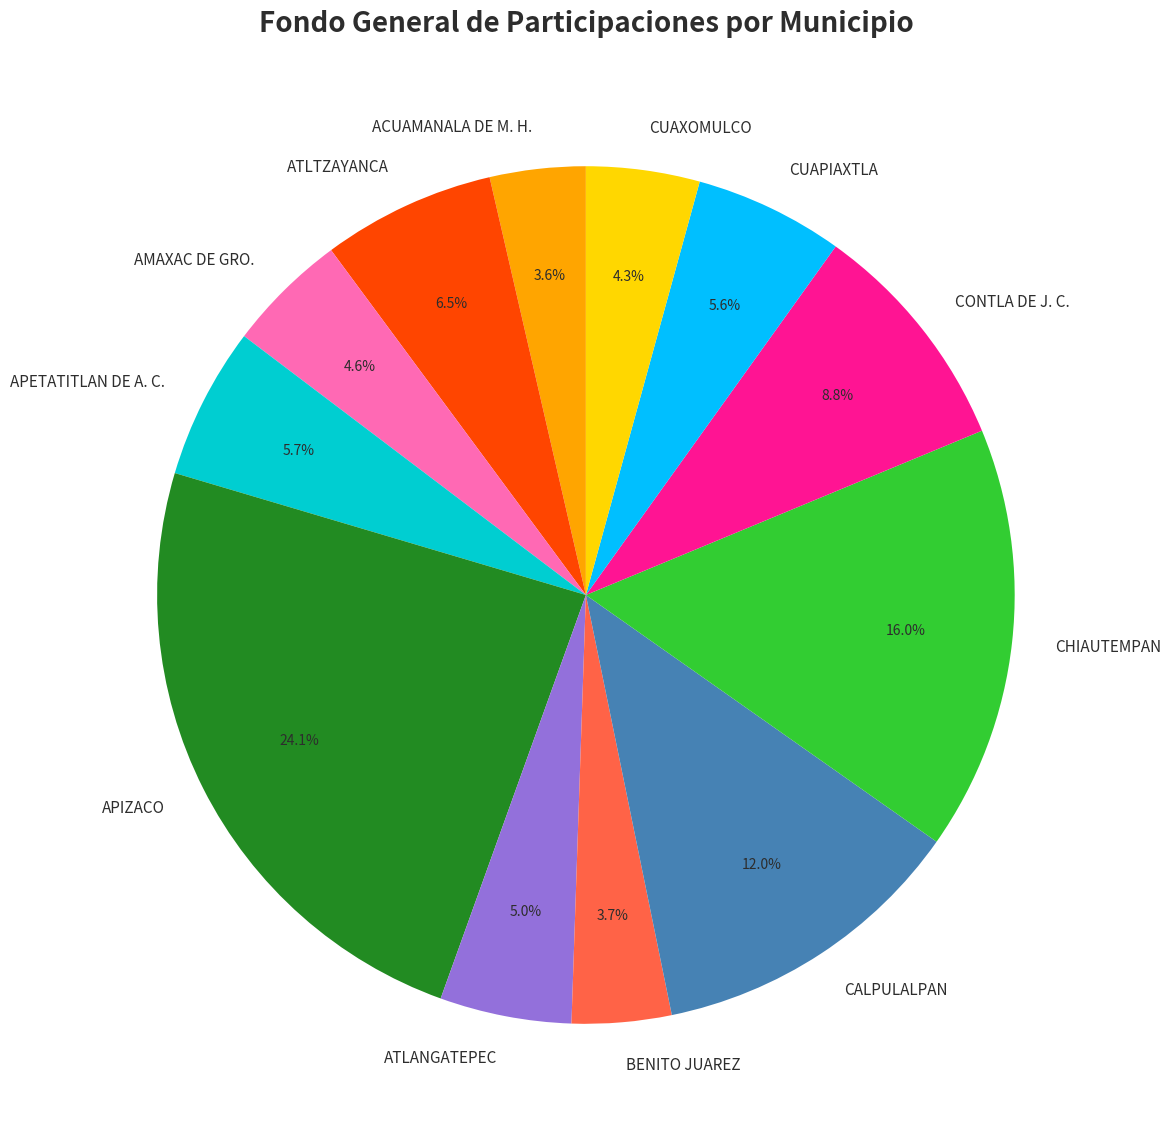

Which has a higher value, CONTLA DE J. C. or ATLANGATEPEC?

CONTLA DE J. C.